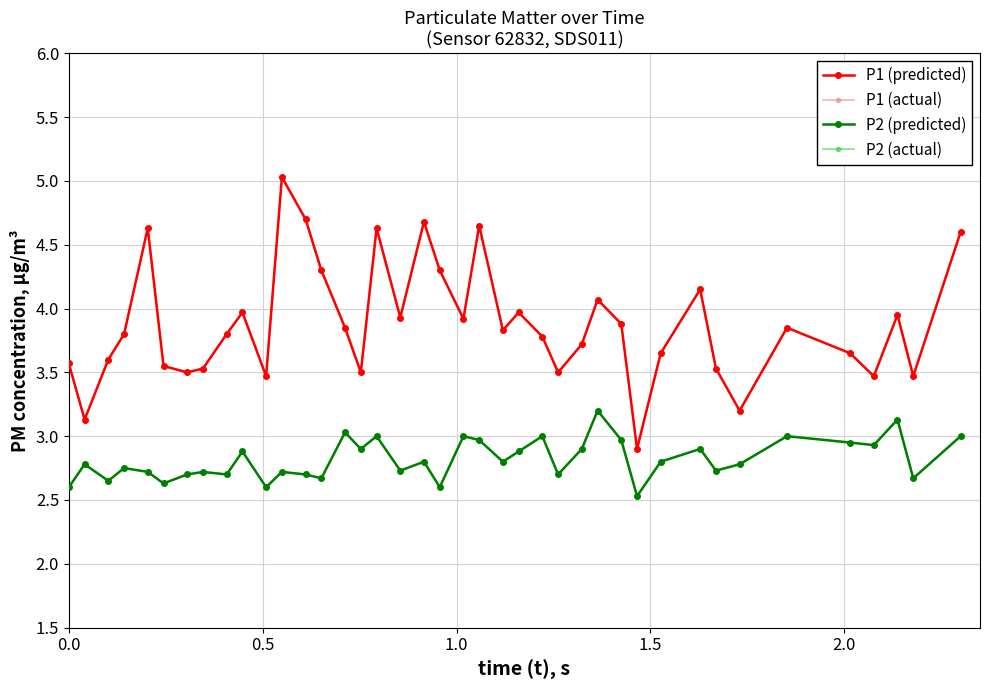

Is this an area chart (filled region under the line)?

No